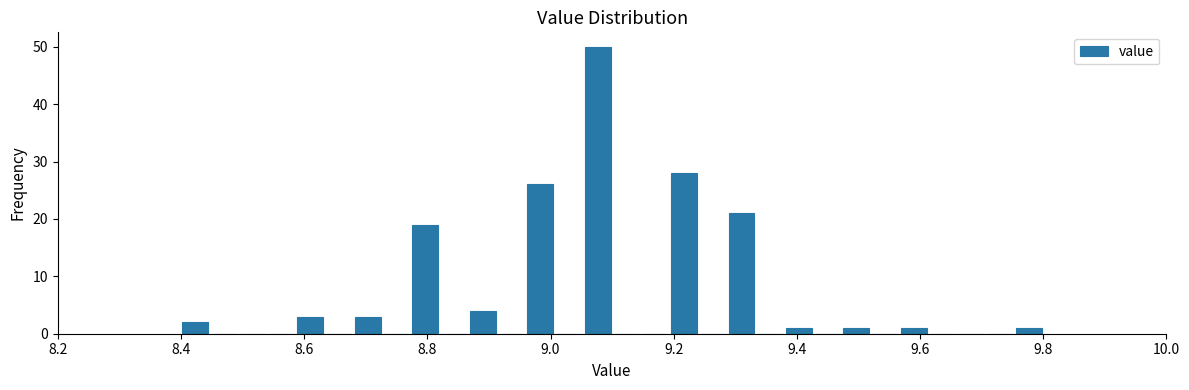

Around what value on the x-axis is the tallest bar? Give the approximate position of its centre, as read against the axis.

9.08